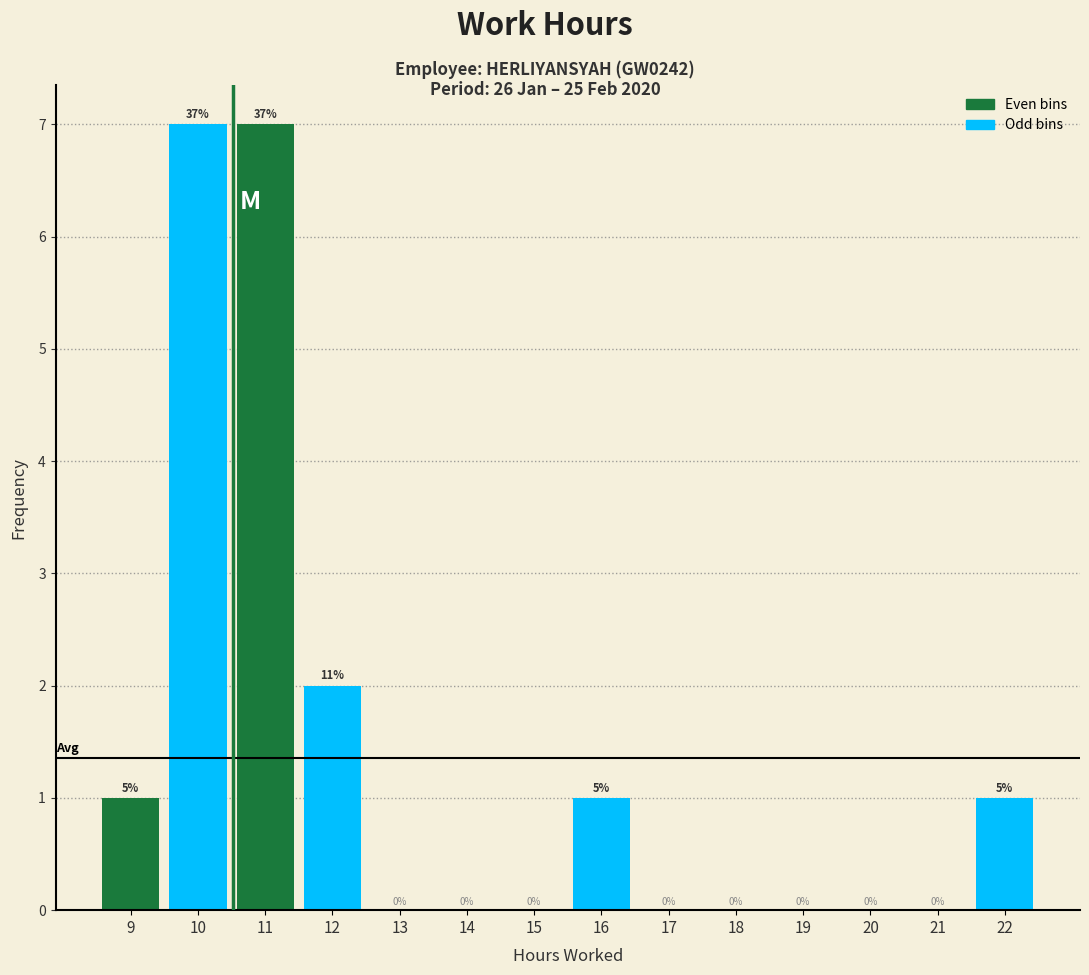

Reading left to right, what are all the values shown in this chart?

9=1	10=7	11=7	12=2	13=0	14=0	15=0	16=1	17=0	18=0	19=0	20=0	21=0	22=1